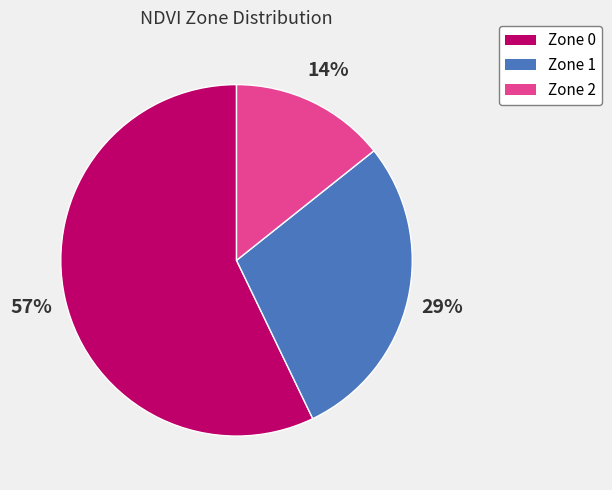

What is the smallest slice in the pie chart?

Zone 2